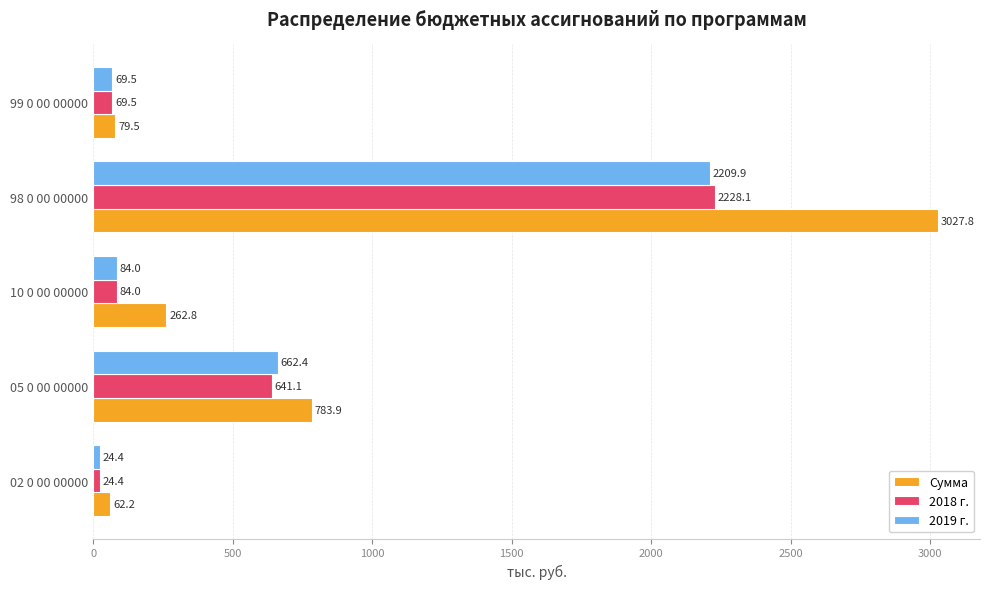

What is the average value of the 2019 г. series?

610.0